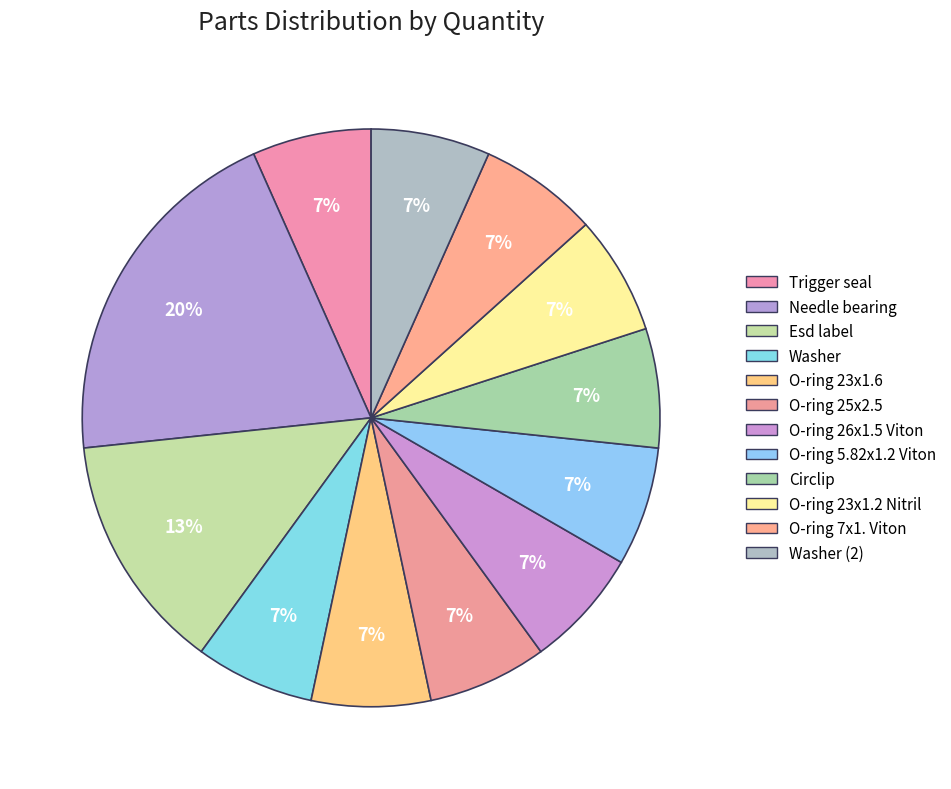

Count the number of slices in the pie.

12